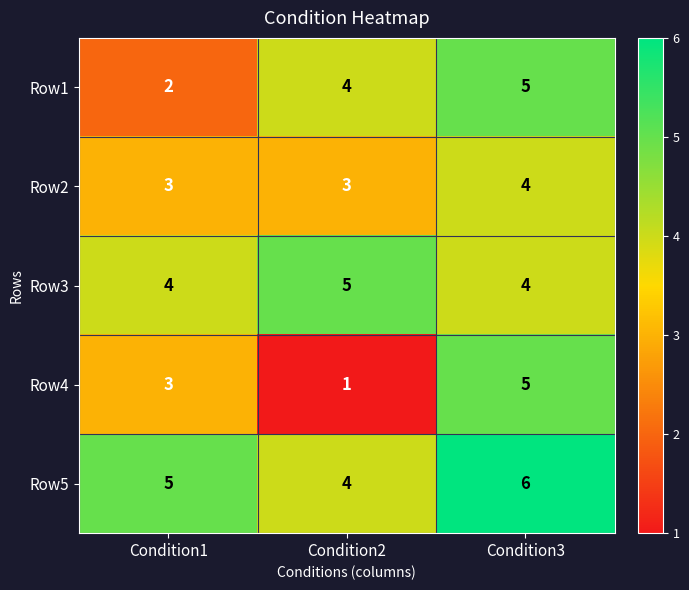

What is the maximum value shown in the chart?

6